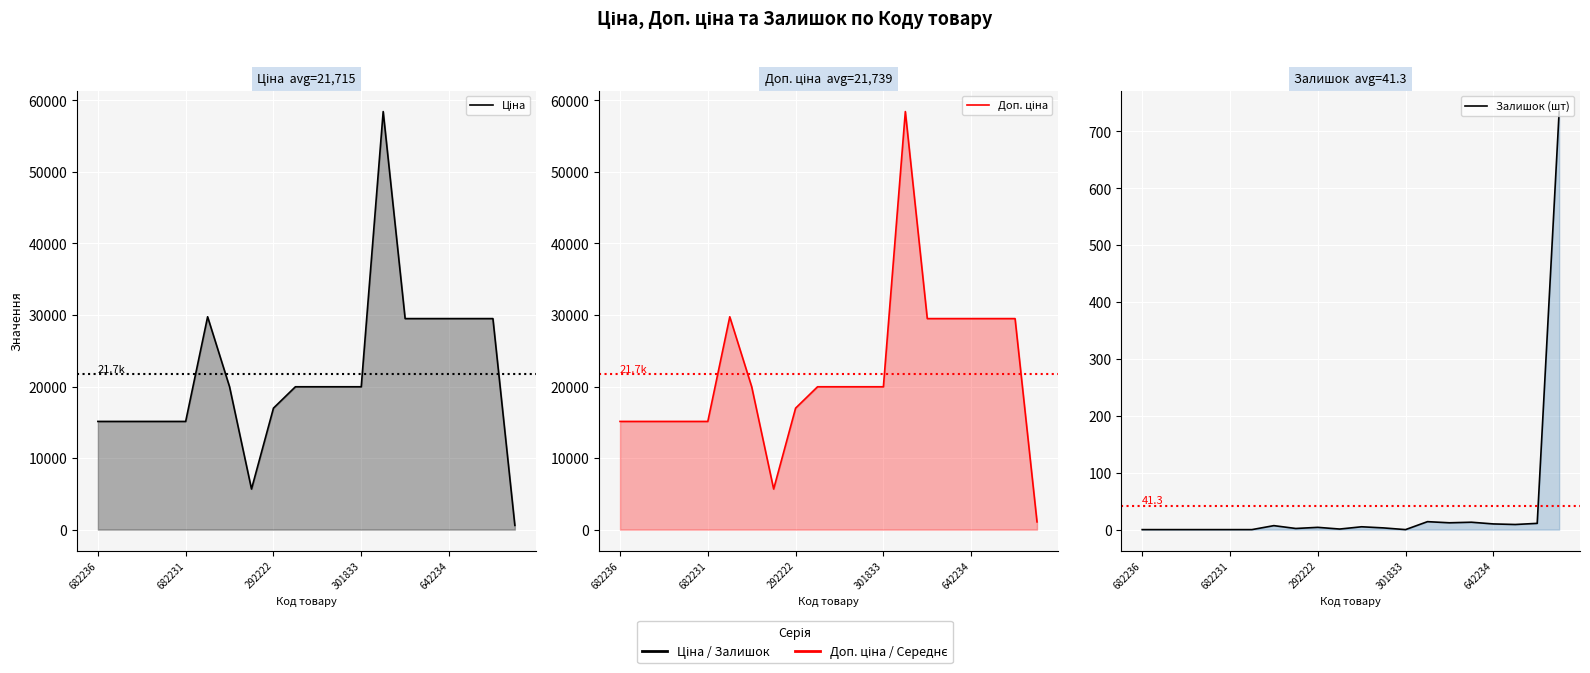

Which category has the lowest value in the Залишок (шт) series?

682236